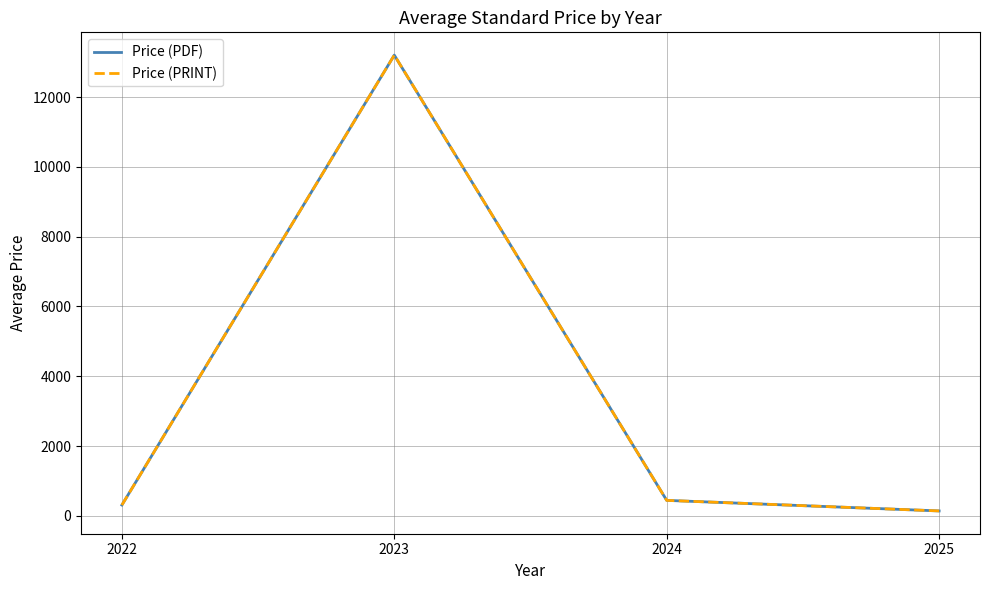

Between 2022 and 2023, which series saw the biggest shift?

Price (PDF)